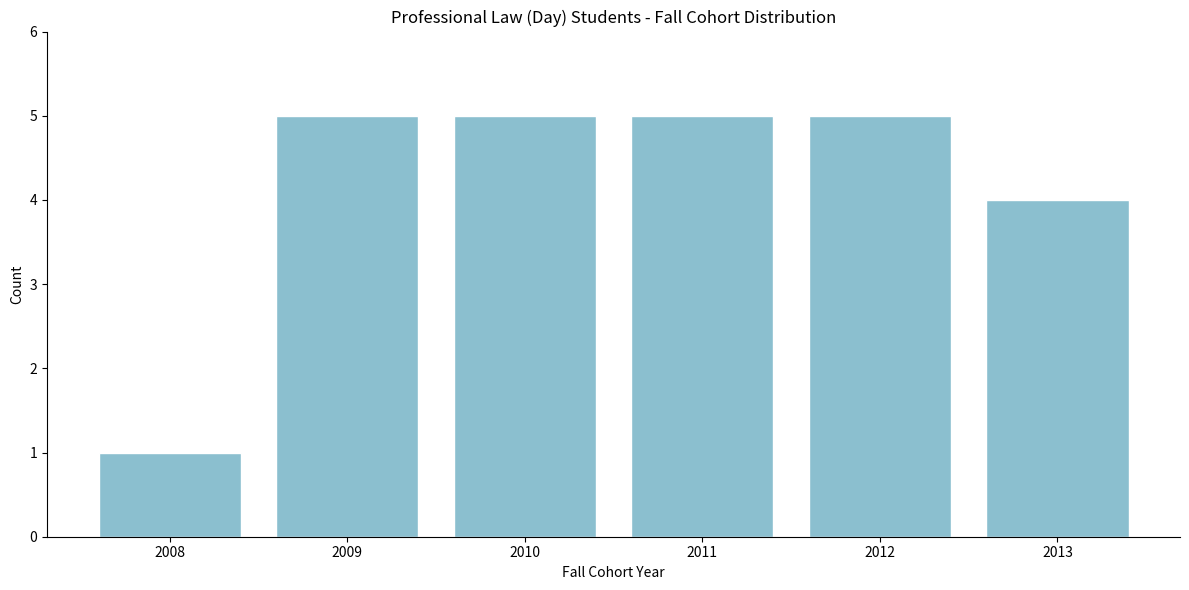

Reading left to right, what are all the values shown in this chart?

2008=1	2009=5	2010=5	2011=5	2012=5	2013=4